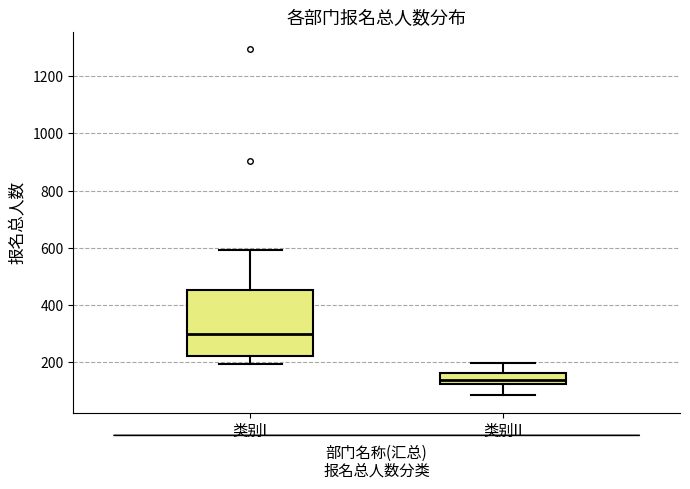

Where is the lower edge of the box for 类别II on the y-axis? The values are not printed on the chart, so give them approximately, as read against the axis.

120